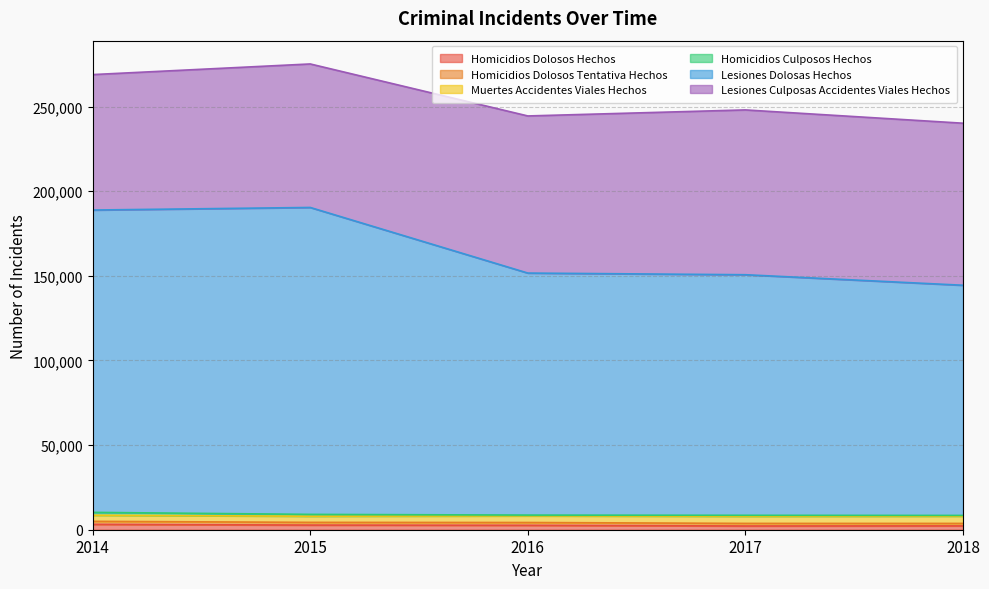

True or false: lesiones_dolosas_hechos and muertes_accidentes_viales_hechos intersect in this chart.

False